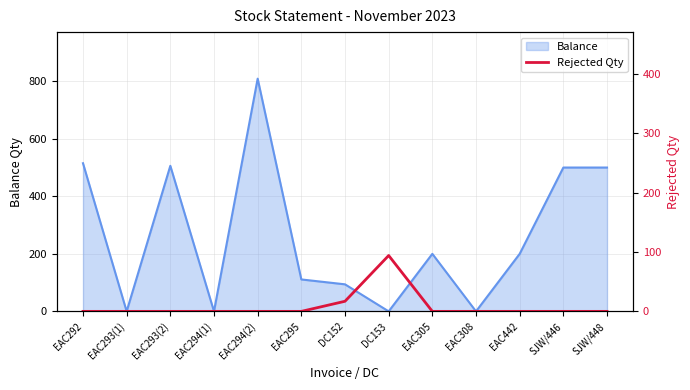

The Balance series shows 737 at EAC292. True or false?

False